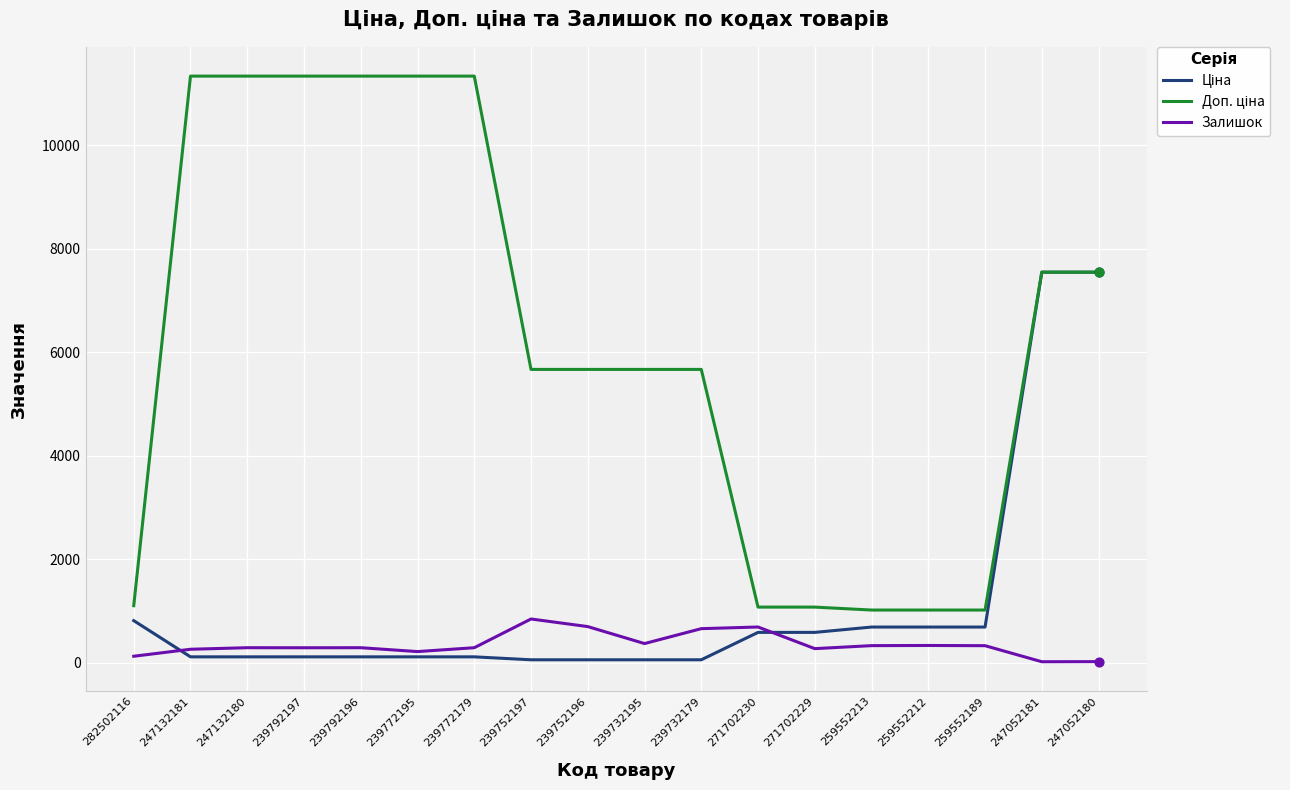

What is the highest value of the Залишок series?

845.0